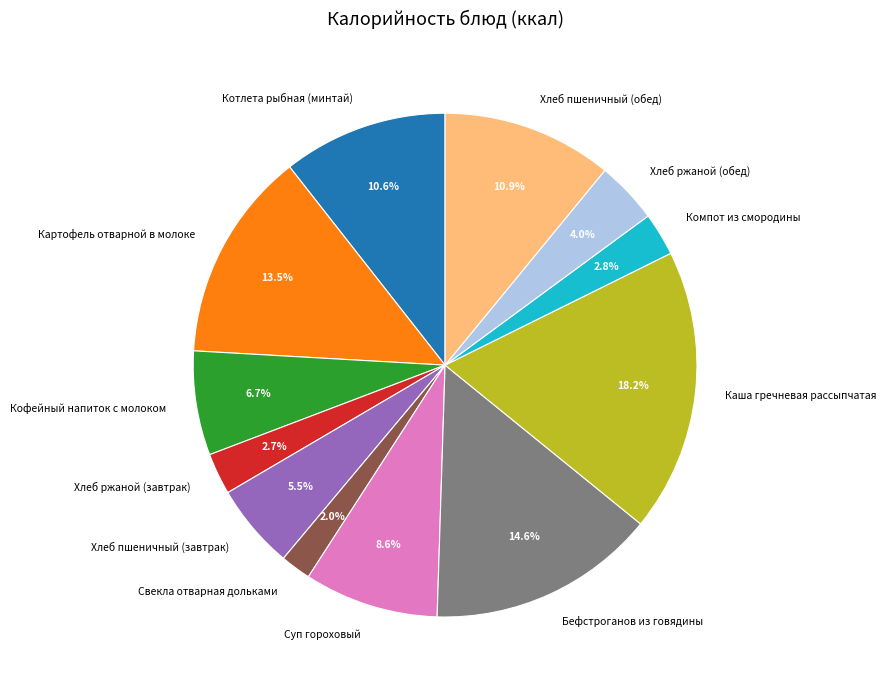

Do Котлета рыбная (минтай) and Хлеб ржаной (завтрак) together represent more than half of the pie?

No